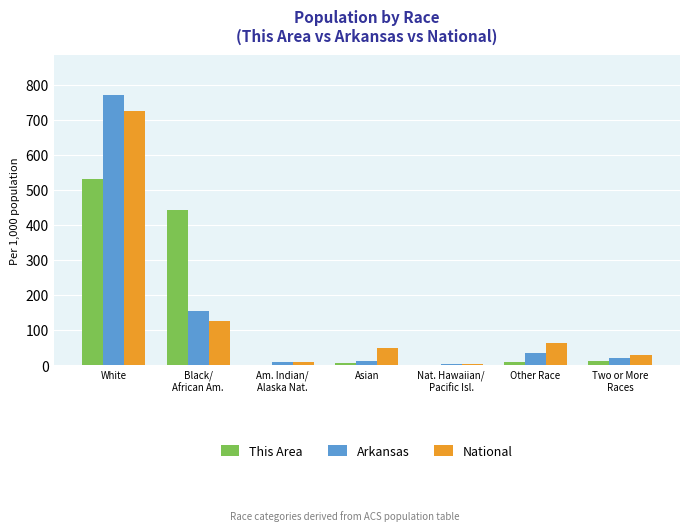

What is the approximate value of This Area at White?

531.2